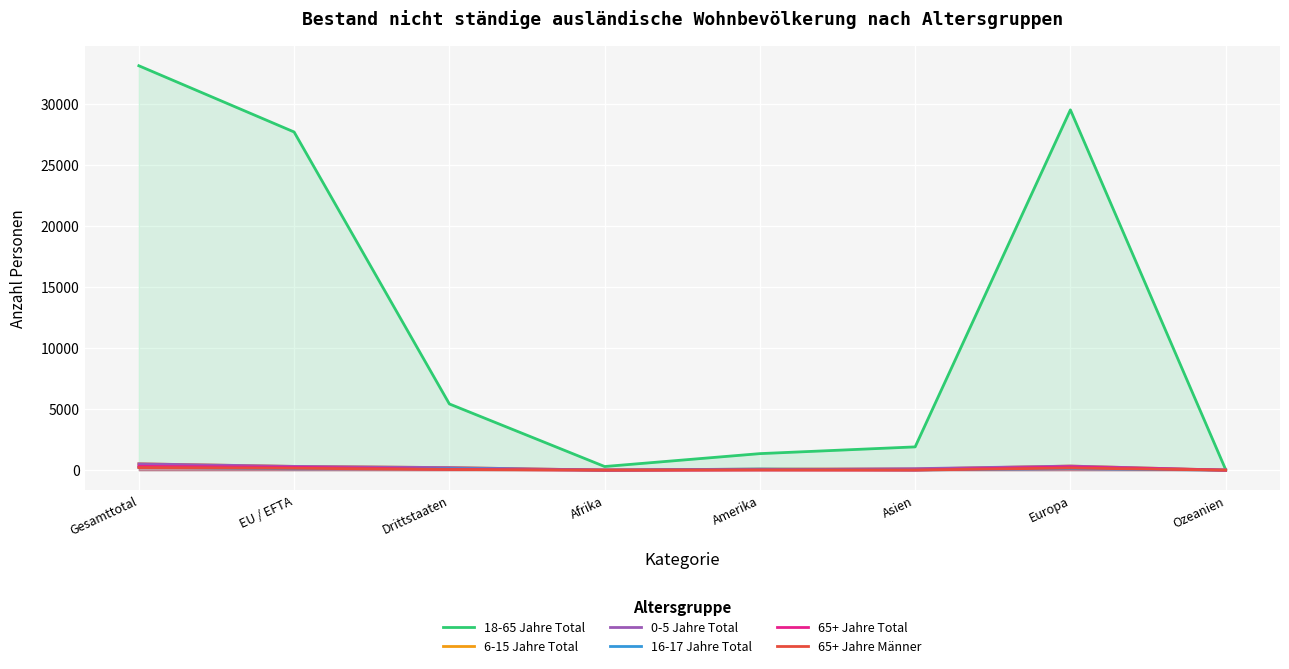

Where does the 65+ Jahre Männer series first go above 54?

Gesamttotal